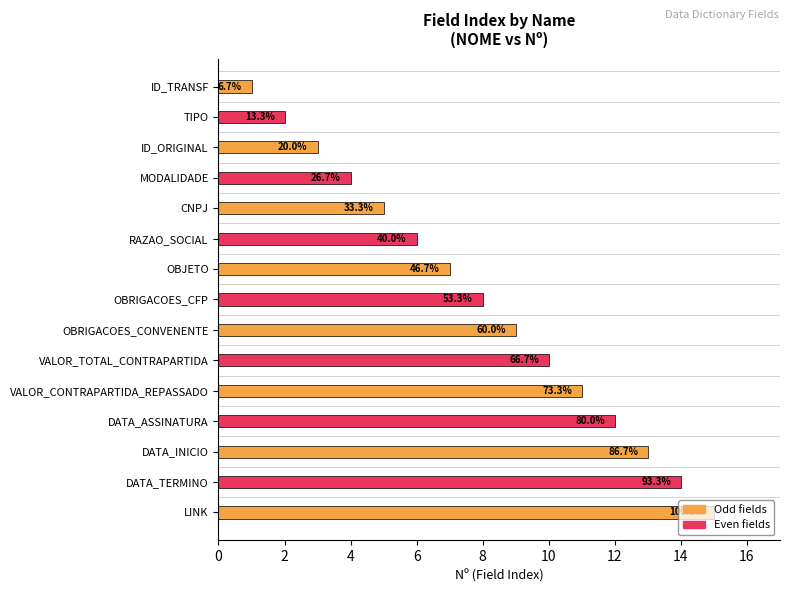

What is the change in value from ID_TRANSF to DATA_TERMINO?

+13